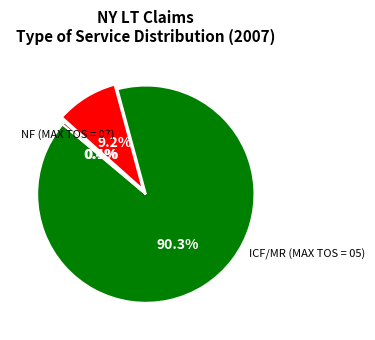

Count the number of slices in the pie.

4